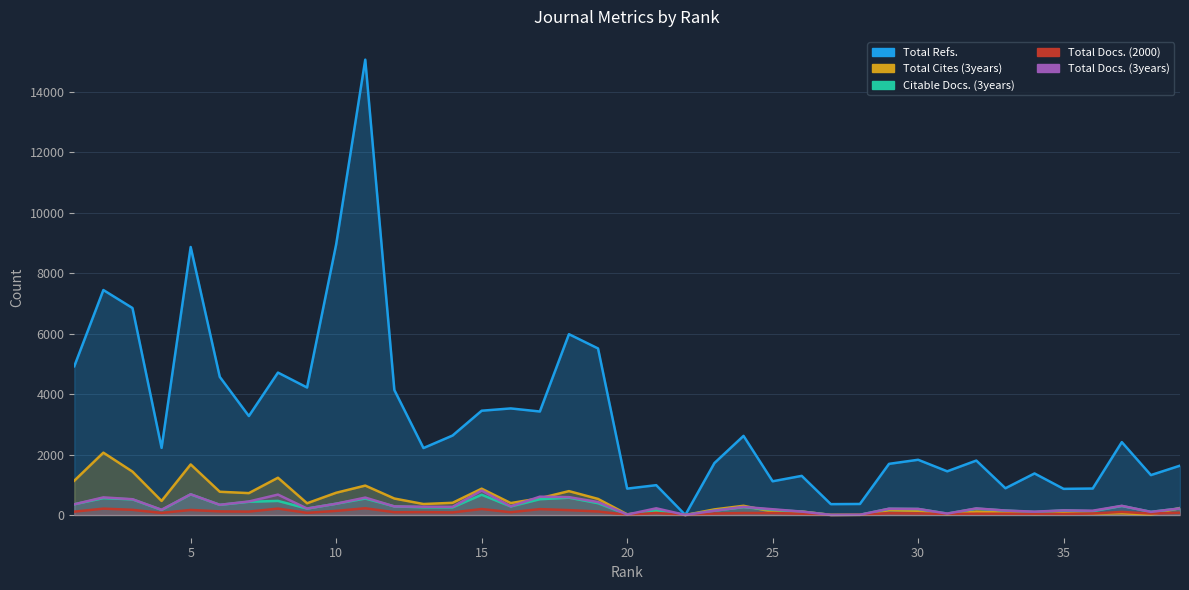

How many lines are shown in the chart?

5